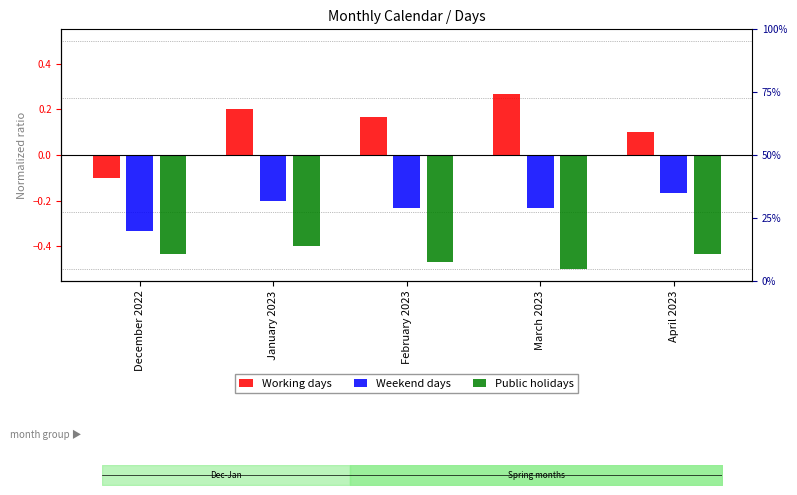

Reading right to left, list all the values displayed in this chart.

Working days: April 2023=0.1	March 2023=0.3	February 2023=0.2	January 2023=0.2	December 2022=-0.1
Weekend days: April 2023=-0.2	March 2023=-0.2	February 2023=-0.2	January 2023=-0.2	December 2022=-0.3
Public holidays: April 2023=-0.4	March 2023=-0.5	February 2023=-0.5	January 2023=-0.4	December 2022=-0.4